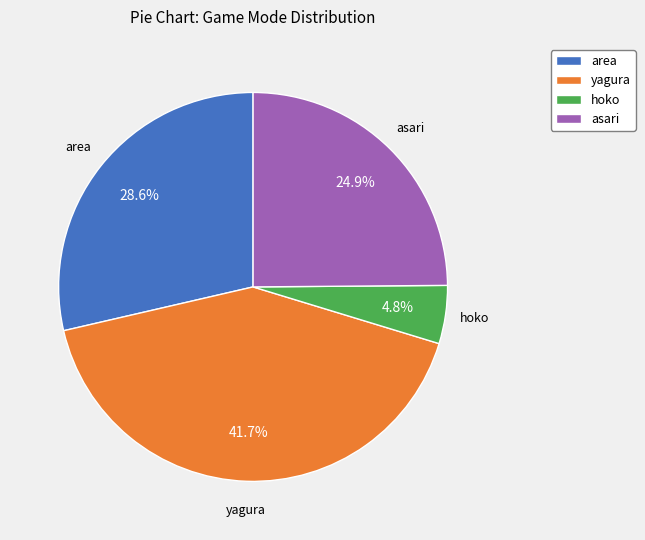

What is the smallest slice in the pie chart?

hoko